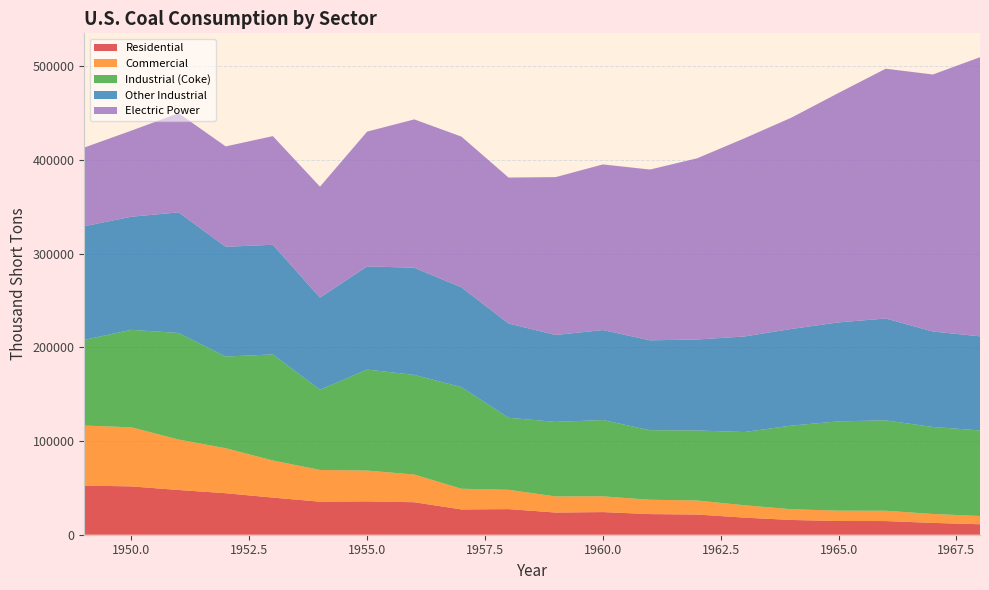

Reading left to right, list all the values displayed in this chart.

Residential: 1949=52407.0	1950=51562.3	1951=47719.6	1952=44282.4	1953=39604.0	1954=35229.3	1955=35589.8	1956=34672.9	1957=26971.5	1958=27319.0	1959=23667.5	1960=24159.3	1961=22006.4	1962=21544.4	1963=18243.3	1964=15755.7	1965=14635.3	1966=14584.6	1967=12616.4	1968=11190.5
Commercial: 1949=64053.0	1950=63020.7	1951=53811.4	1952=47972.6	1953=39604.0	1954=33847.7	1955=32852.2	1956=29536.1	1957=22067.5	1958=20609.0	1959=17138.5	1960=16788.7	1961=15292.6	1962=14971.6	1963=13210.7	1964=11409.3	1965=11040.7	1966=11002.4	1967=9517.6	1968=8792.5
Industrial (Coke): 1949=91409.0	1950=104014.0	1951=113685.0	1952=97821.0	1953=113149.0	1954=85620.0	1955=107743.0	1956=106290.0	1957=108409.0	1958=76835.0	1959=79550.0	1960=81385.0	1961=74201.0	1962=74682.0	1963=78084.0	1964=89249.0	1965=95286.0	1966=96407.0	1967=92800.0	1968=91297.0
Other Industrial: 1949=121226.0	1950=120623.0	1951=128695.0	1952=117109.0	1953=116970.0	1954=98248.0	1955=110096.0	1956=114302.0	1957=106494.0	1958=100546.0	1959=92714.0	1960=96017.0	1961=95897.0	1962=97059.0	1963=101940.0	1964=103120.0	1965=105560.0	1966=108669.0	1967=101845.0	1968=100351.0
Electric Power: 1949=83963.4	1950=91870.8	1951=105768.0	1952=107071.2	1953=115897.2	1954=118384.7	1955=143759.2	1956=158279.0	1957=160769.2	1958=155724.2	1959=168423.2	1960=176685.4	1961=182185.1	1962=193315.9	1963=211332.5	1964=225425.5	1965=244788.1	1966=266476.8	1967=274184.5	1968=297779.1